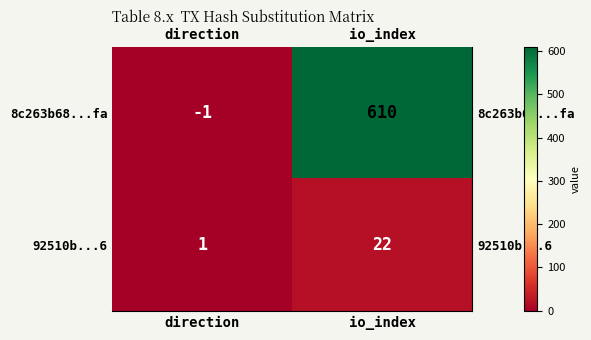

Which label corresponds to the smallest value in the chart?

direction